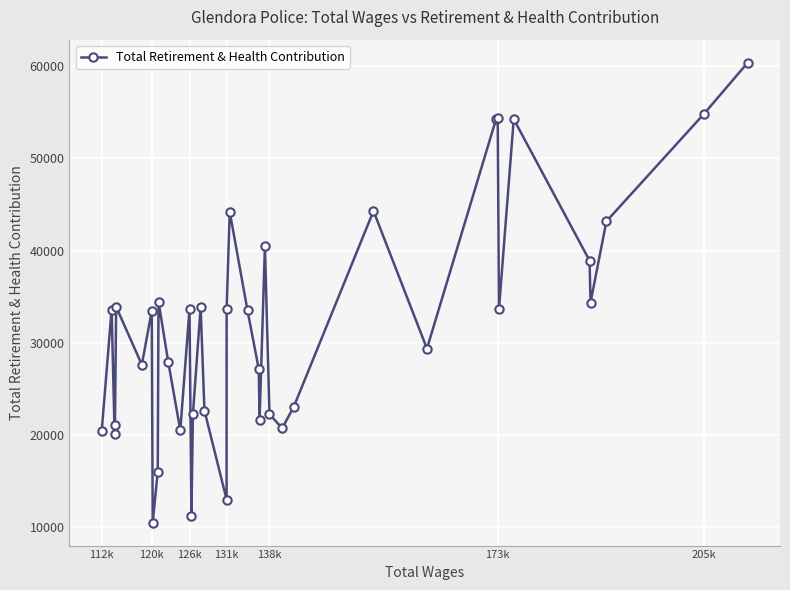

What is the average value?

31709